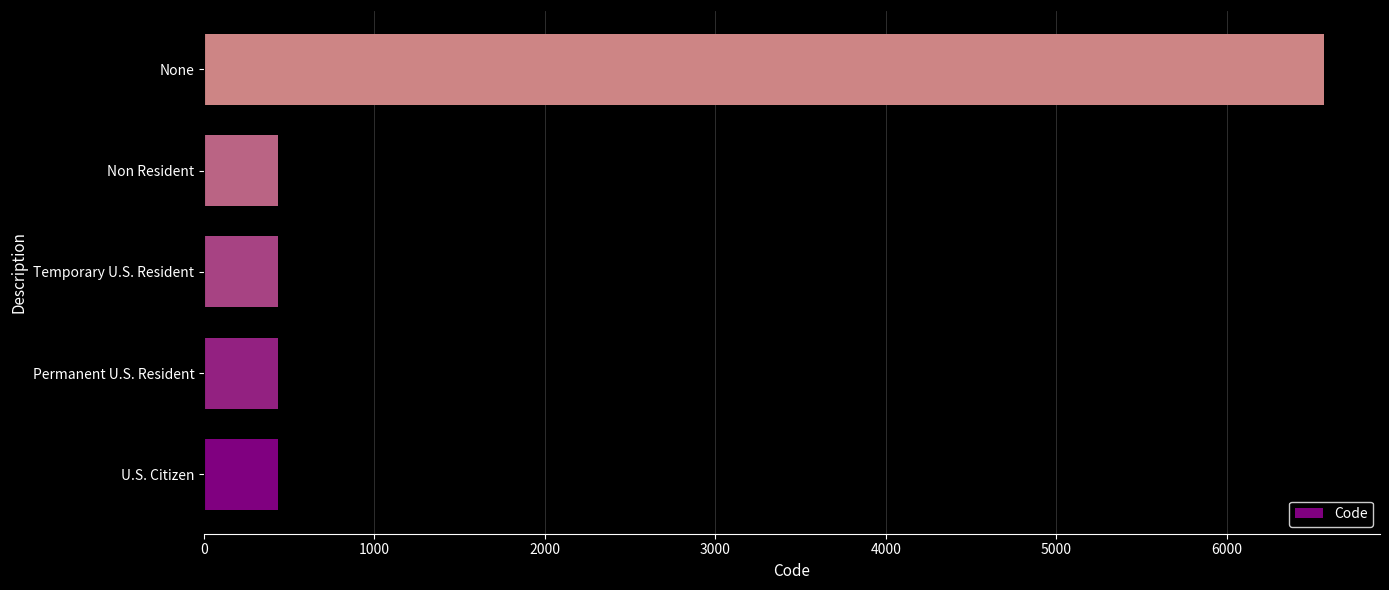

What is the change in value from Permanent U.S. Resident to None?

+6139